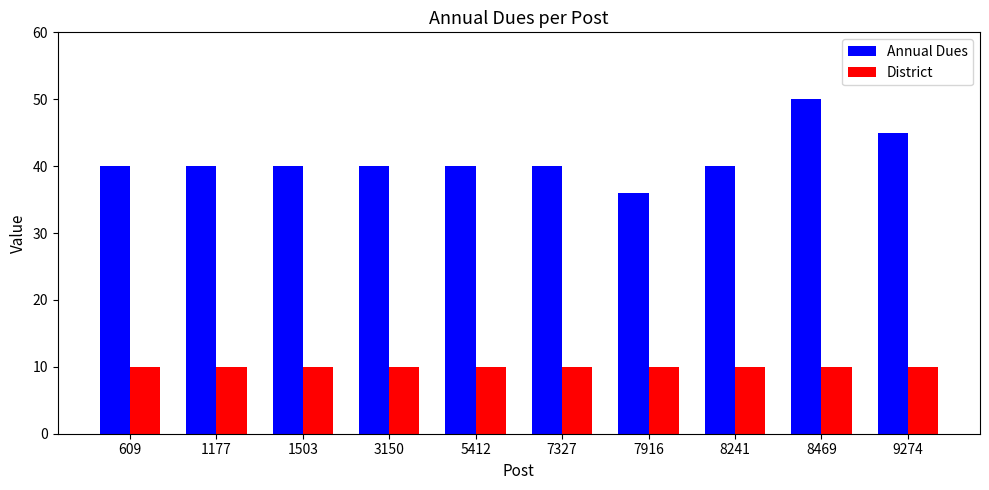

Which label corresponds to the largest value in the chart?

8469